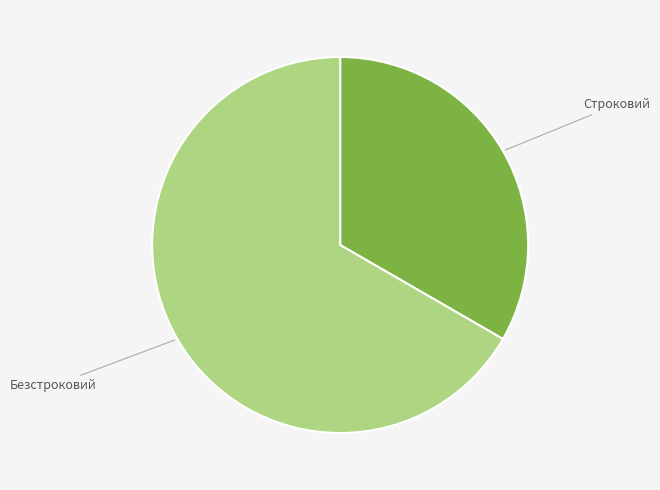

Does any single category account for the majority?

Yes